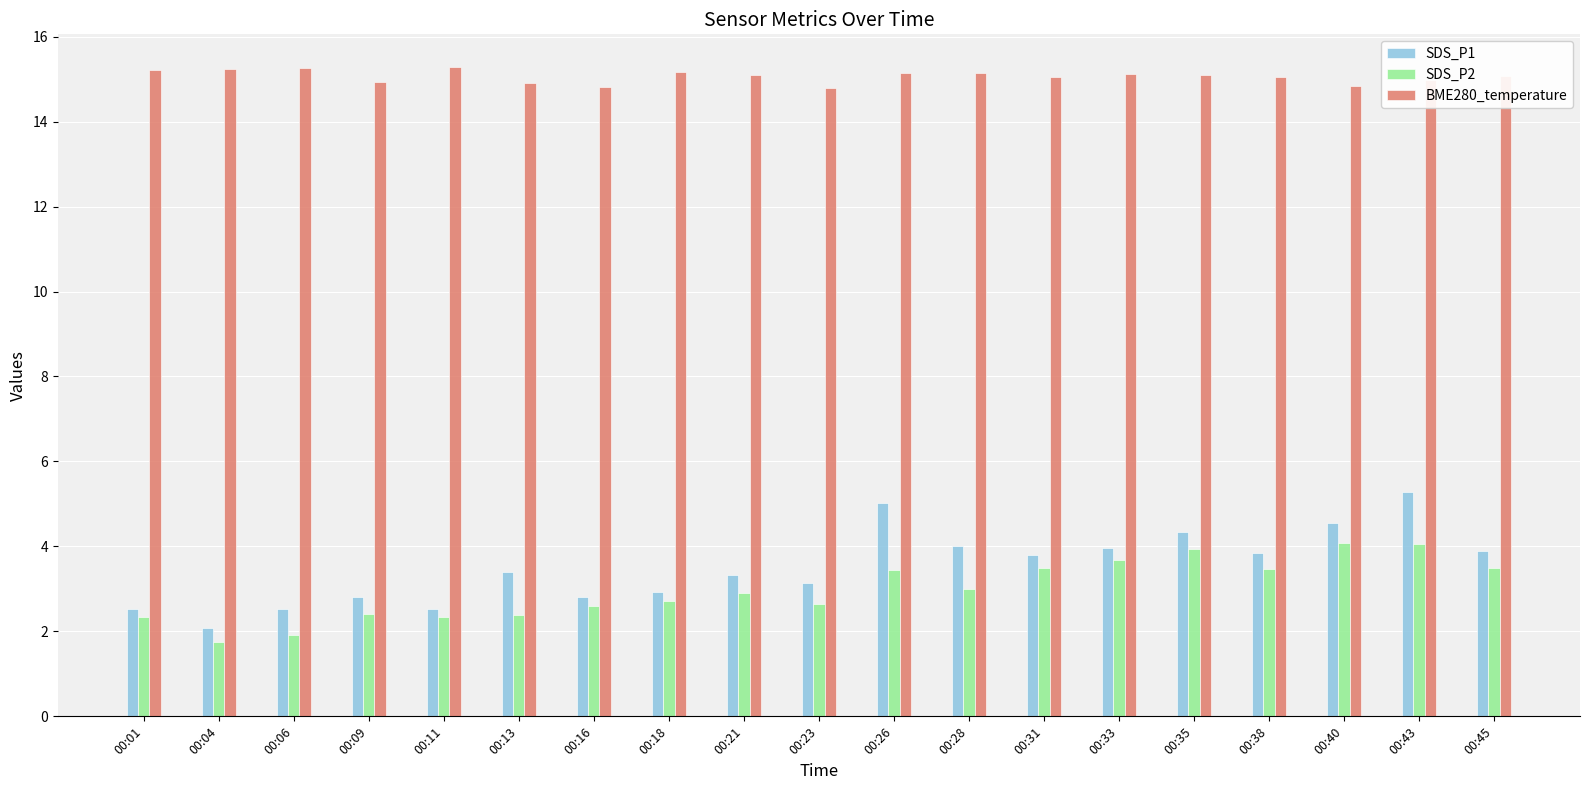

The value of SDS_P2 at 00:38 is 5.2. True or false?

False